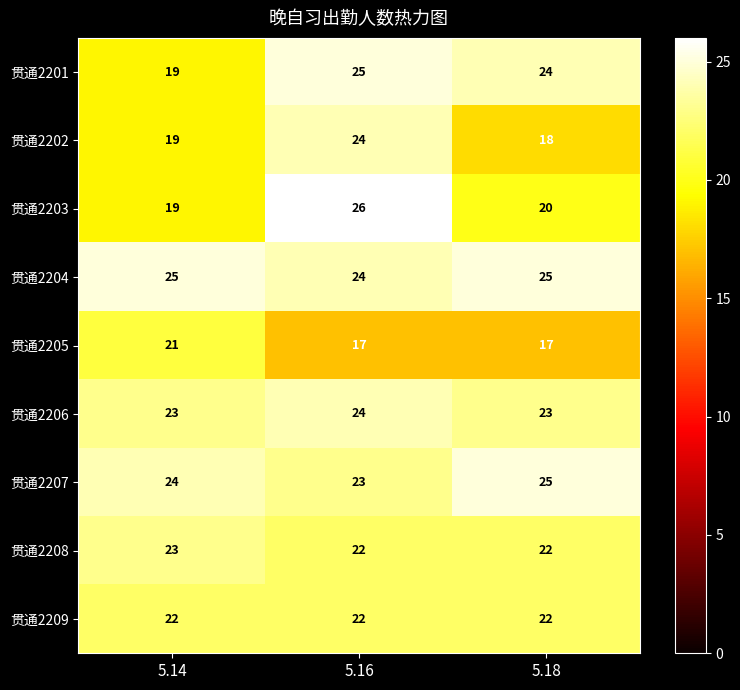

Which series has the largest range (max minus min)?

贯通2203